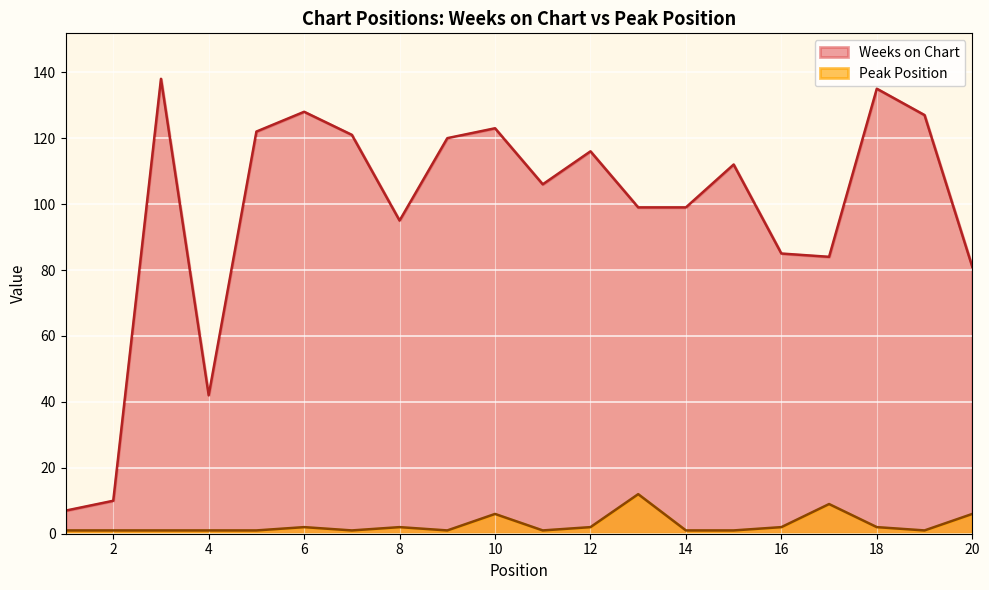

True or false: Weeks on Chart and Peak Position intersect in this chart.

False